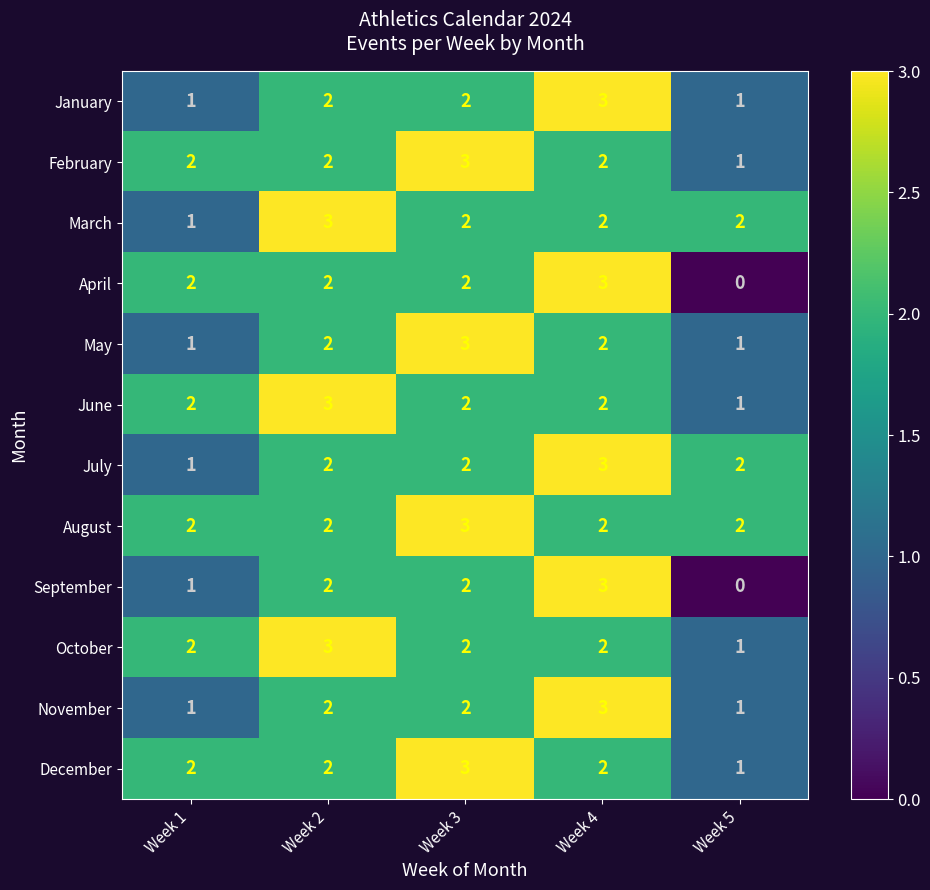

Count the November values in the range 1 to 2.

4